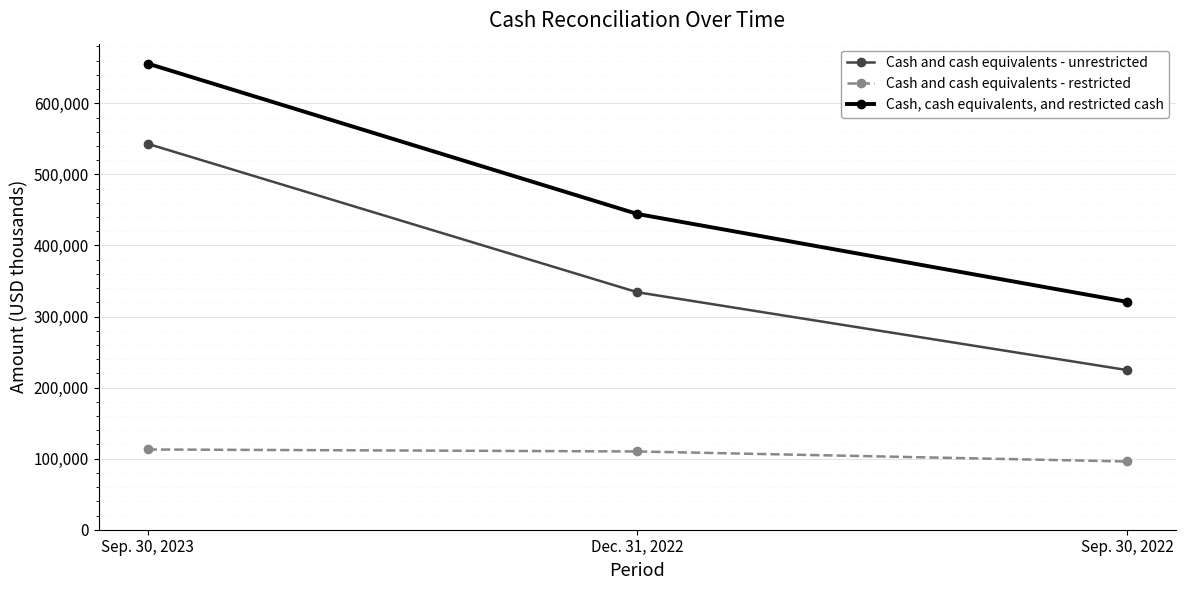

List the series in order of their peak value, highest first.

Cash, cash equivalents, and restricted cash, Cash and cash equivalents - unrestricted, Cash and cash equivalents - restricted